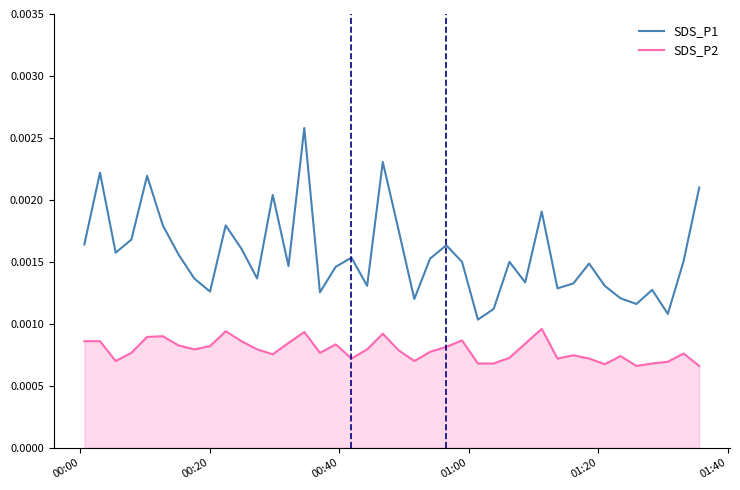

True or false: SDS_P2 and SDS_P1 intersect in this chart.

False